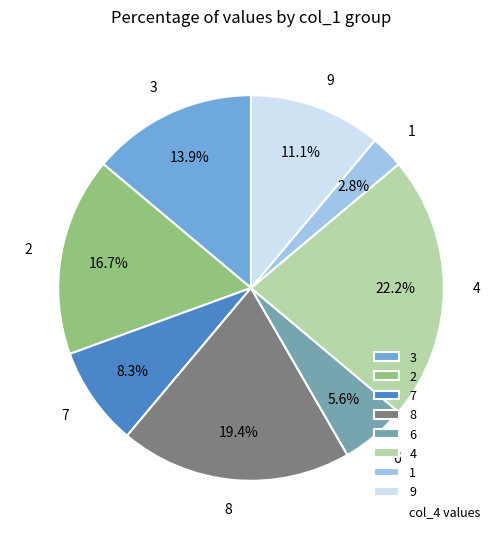

Combined, what portion of the pie is 1 and 9?

13.9%